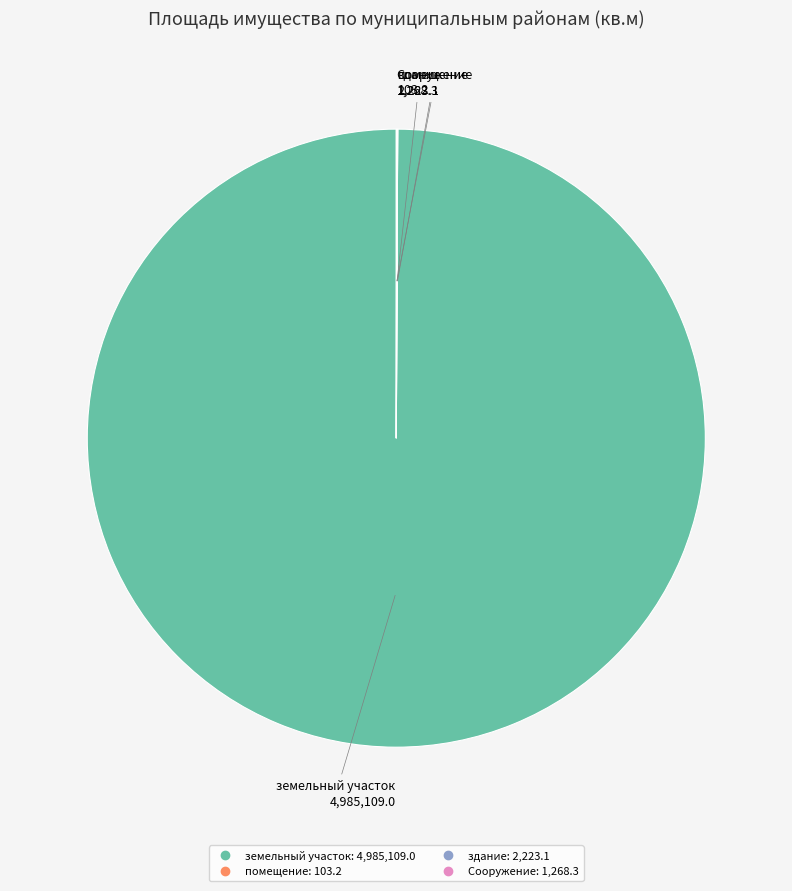

Is there a majority slice in this chart?

Yes